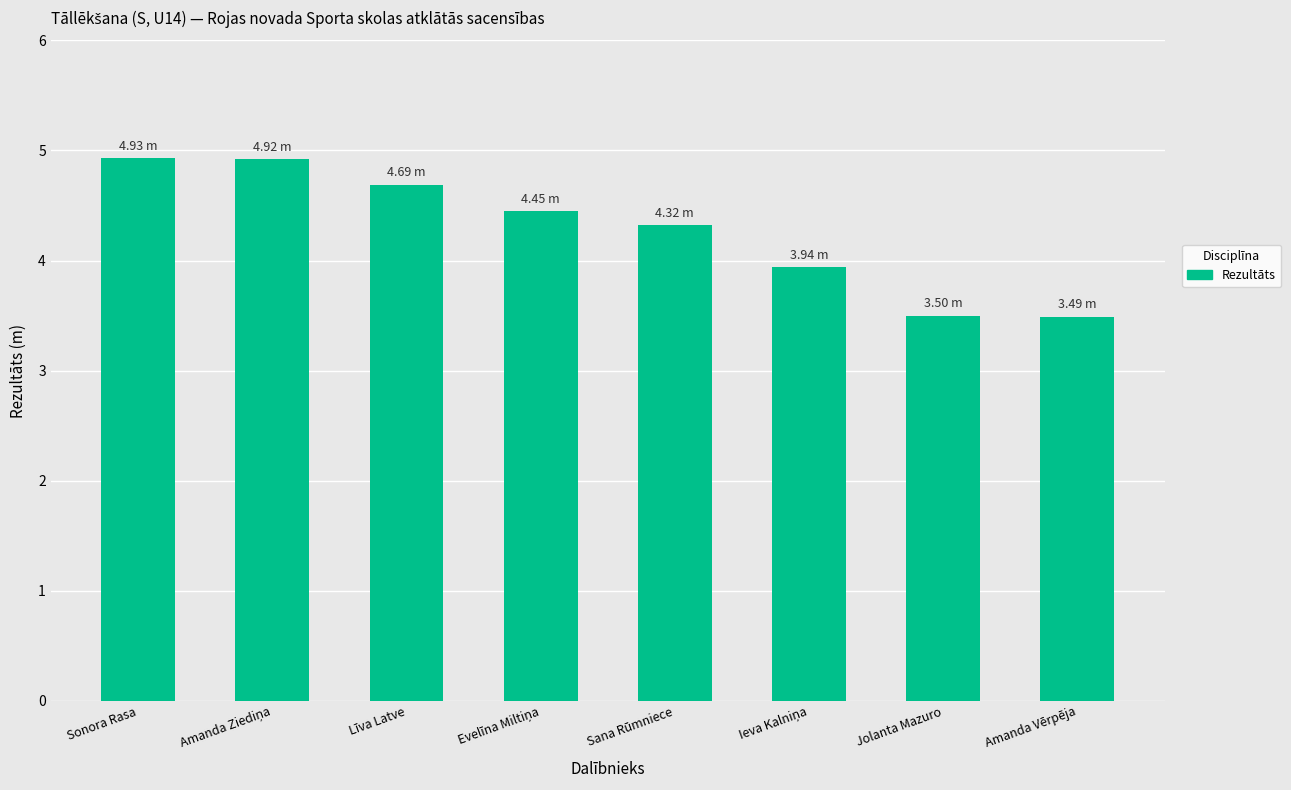

What is the change in value from Līva Latve to Jolanta Mazuro?

-1.2